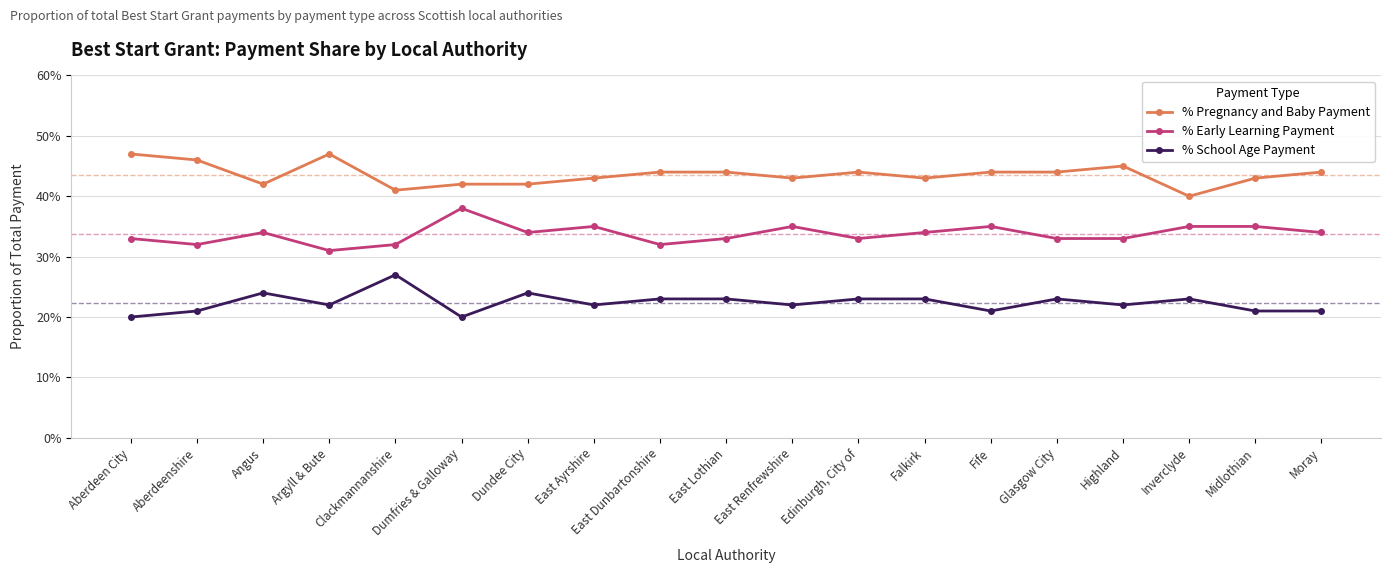

Where is the first local minimum for % Pregnancy and Baby Payment?

Angus